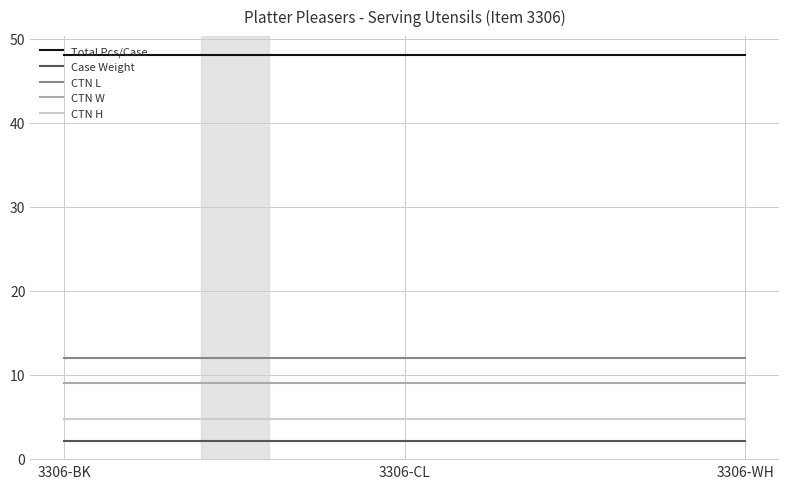

The CTN W series shows 9.0 at 3306-BK. True or false?

True